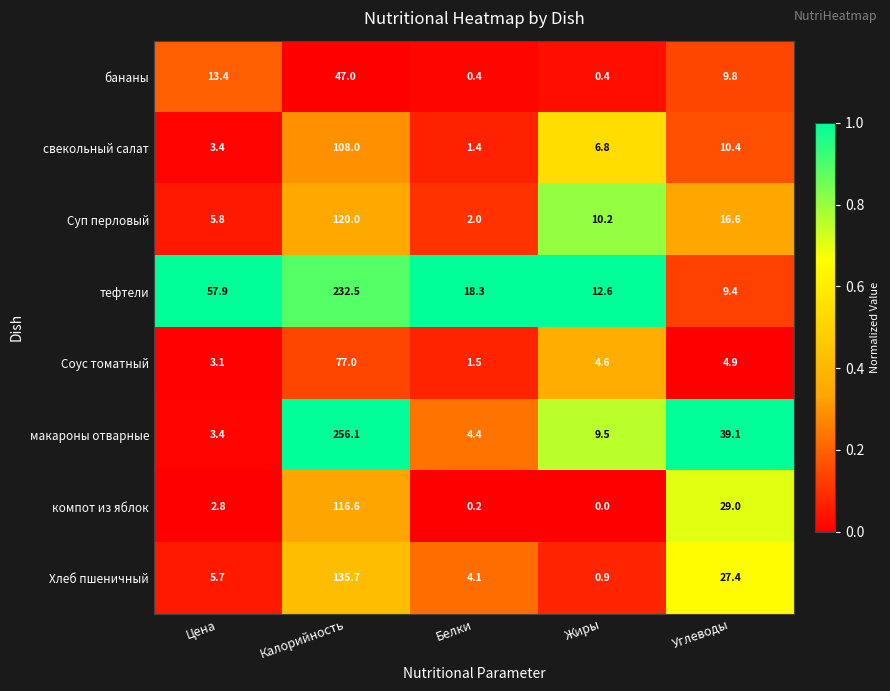

At which category is the sum across all series the highest?

Калорийность